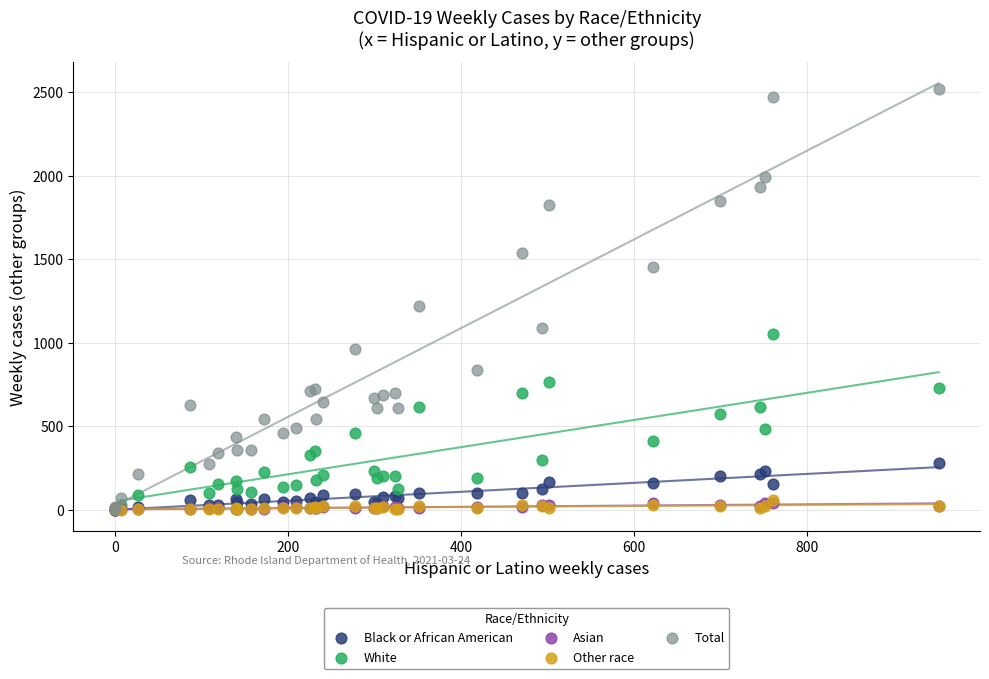

What are all the series names shown in the legend?

Black or African American, White, Asian, Other race, Total